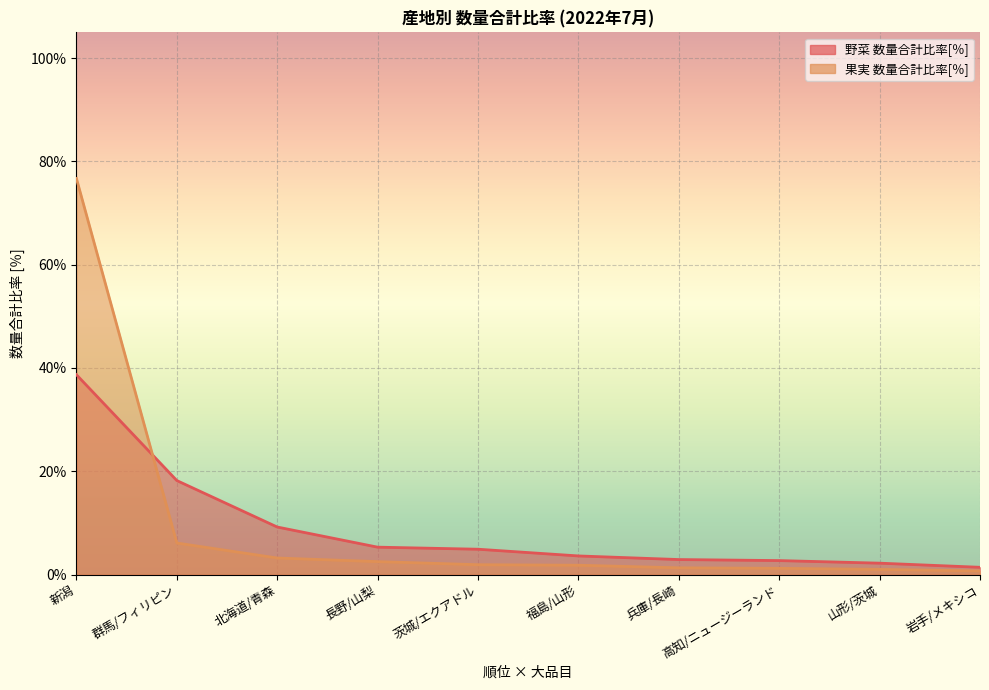

Rank the series by their average value, from lowest to highest.

野菜 数量合計比率[％], 果実 数量合計比率[％]